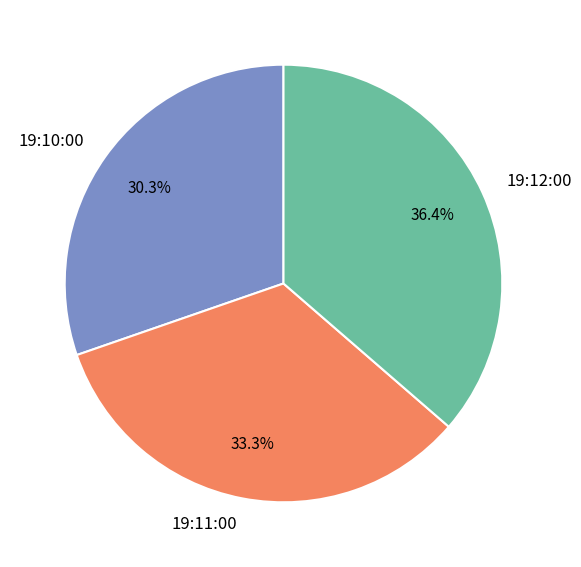

To the nearest percent, what is the difference between the 19:12:00 and 19:10:00 slice percentages?

6%